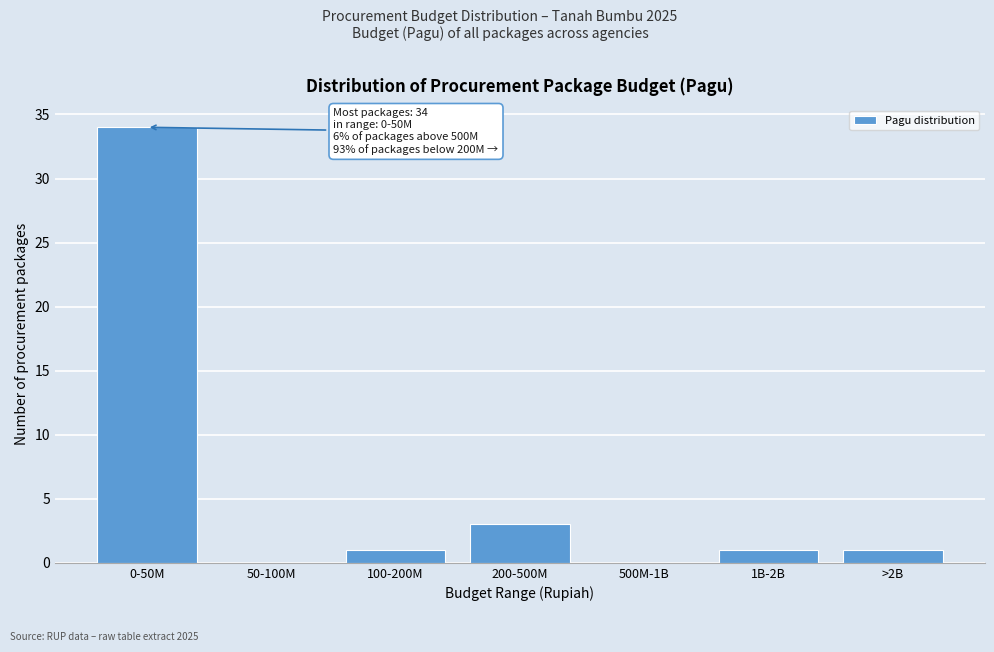

Reading right to left, what are all the values shown in this chart?

>2B=1	1B-2B=1	500M-1B=0	200-500M=3	100-200M=1	50-100M=0	0-50M=34